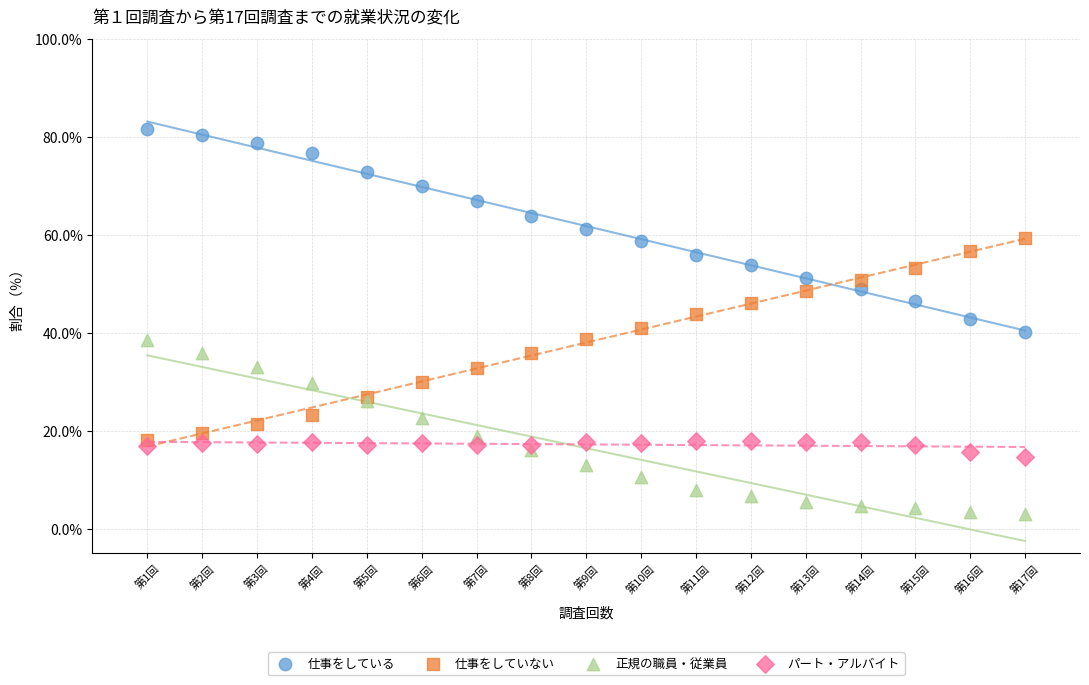

Which series reaches the minimum Y coordinate?

正規の職員・従業員